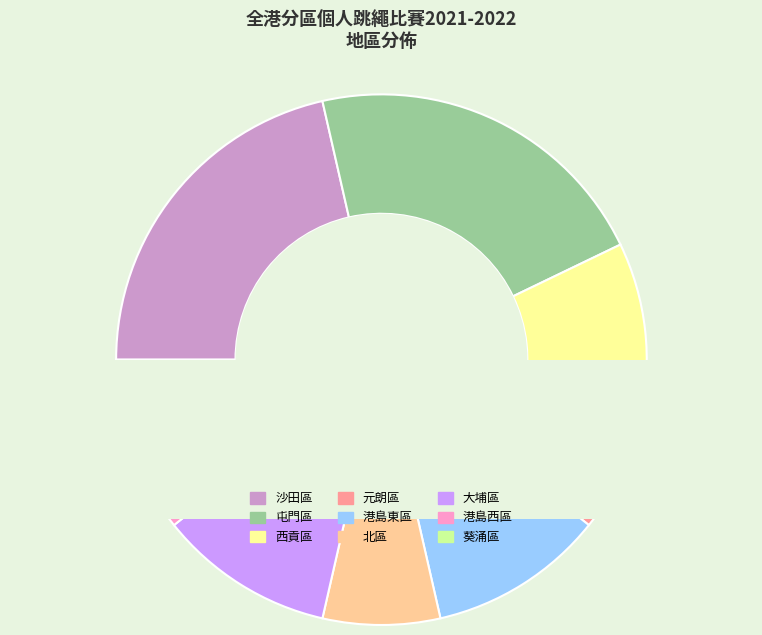

To the nearest percent, what is the average slice percentage?

11%